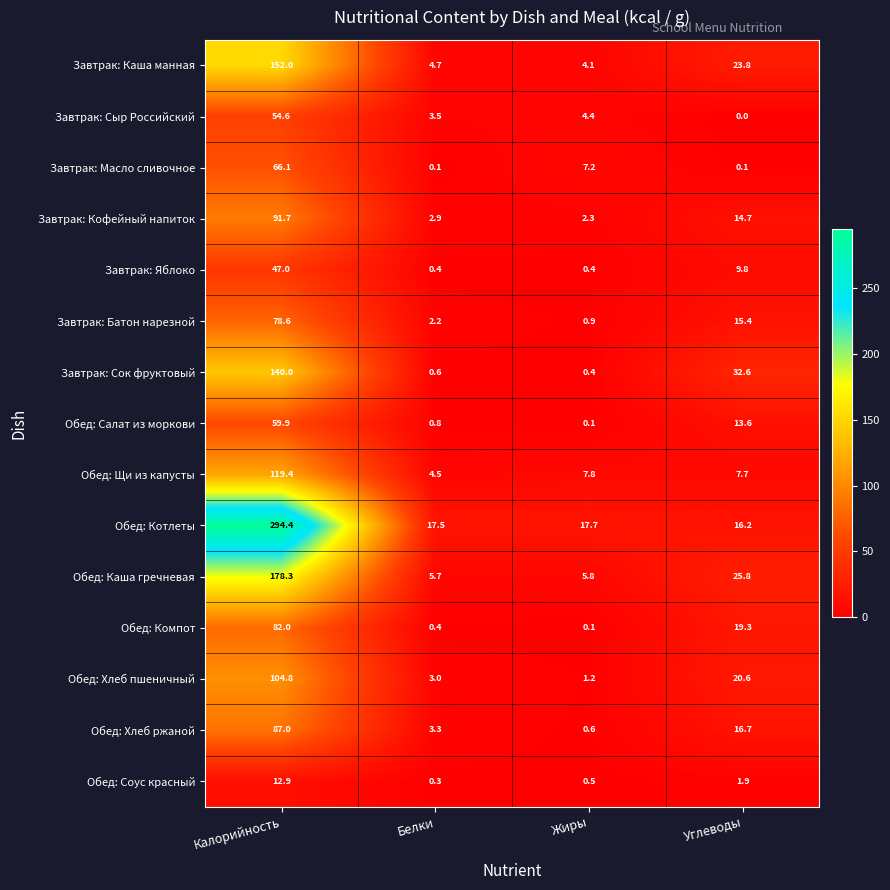

At which category does the chart reach its minimum across all series?

Углеводы